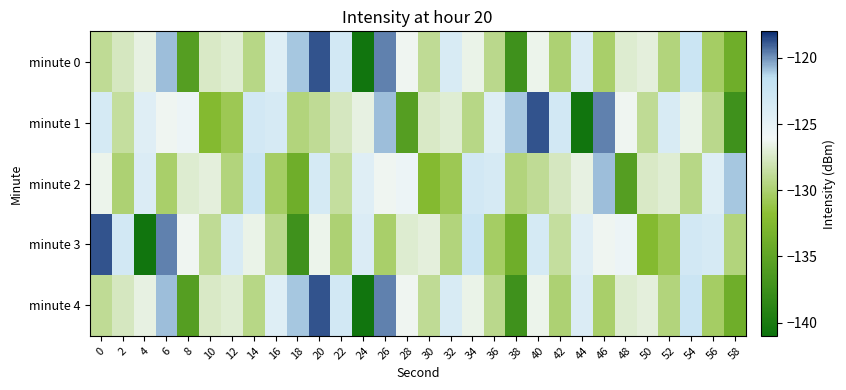

List the series in order of their peak value, lowest first.

minute 2, minute 0, minute 1, minute 3, minute 4